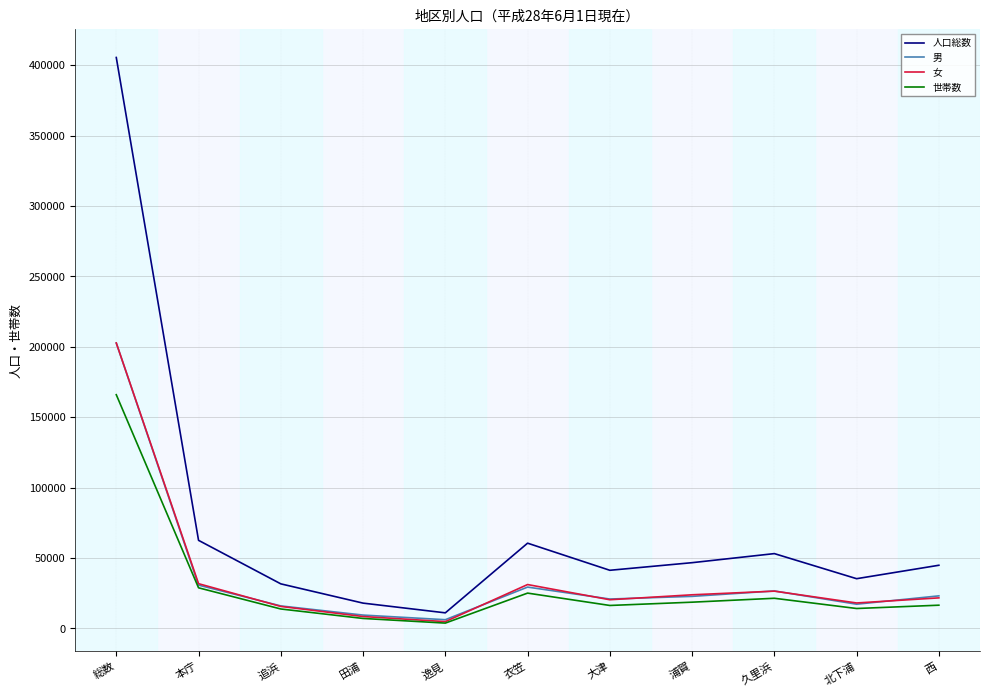

What is the lowest value of the 人口総数 series?

11109